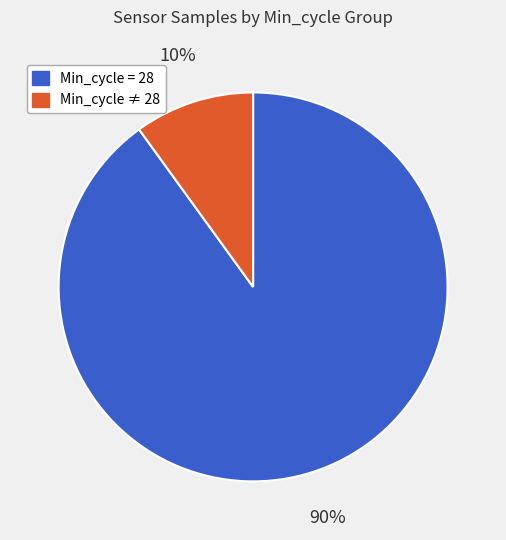

Is it true that Min_cycle ≠ 28 is 22% of the pie?

False